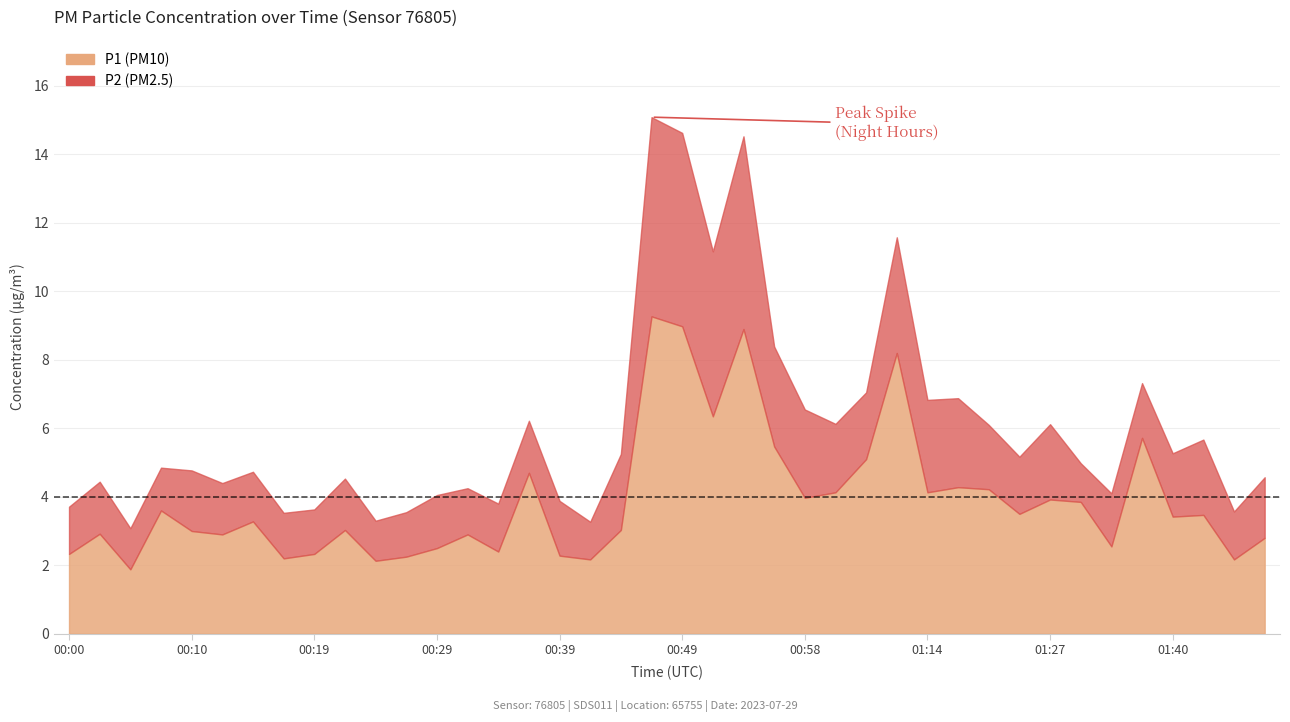

Rank the series by their maximum value, from lowest to highest.

P2, P1